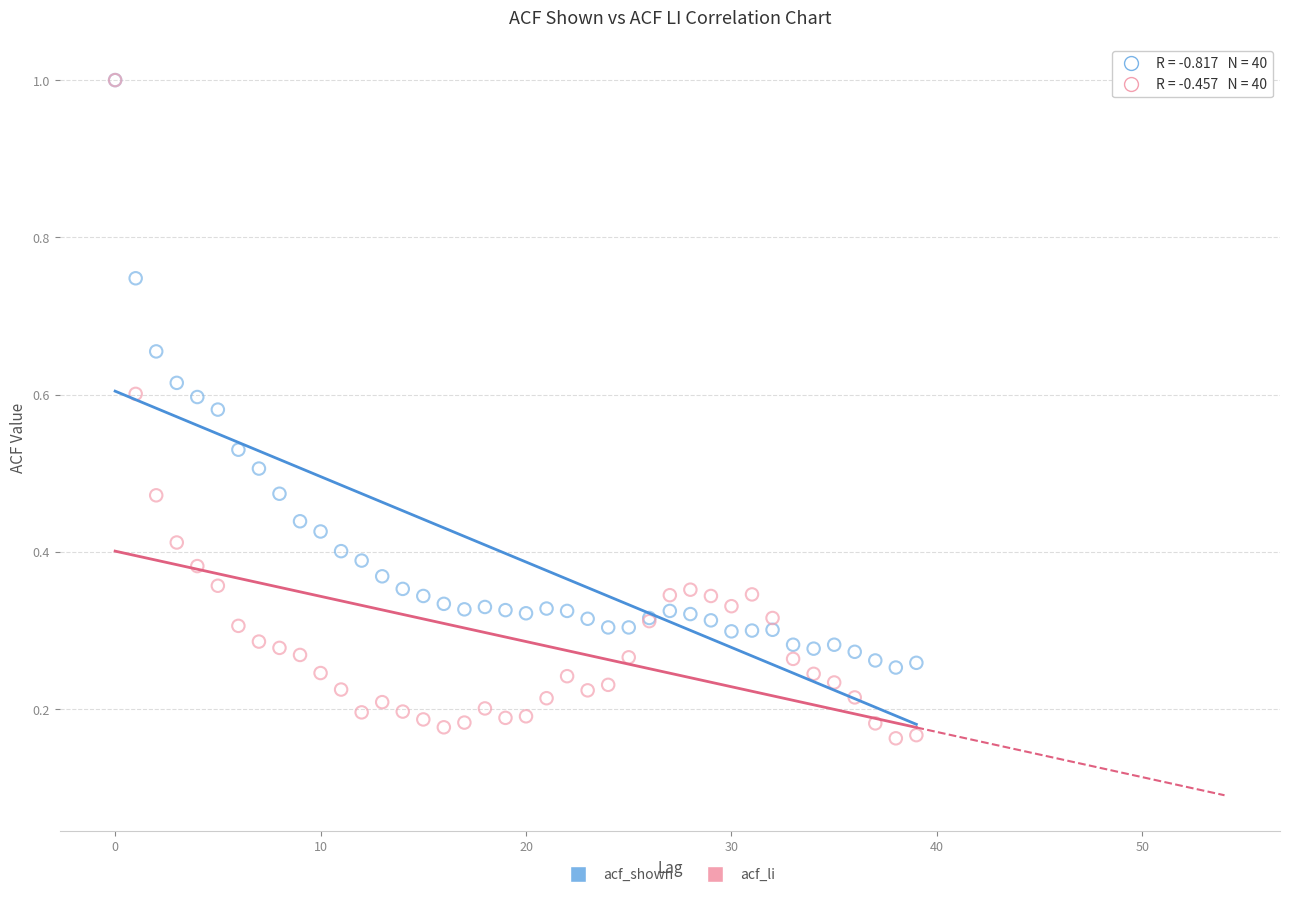

Which series has the widest spread of Y values?

acf_li